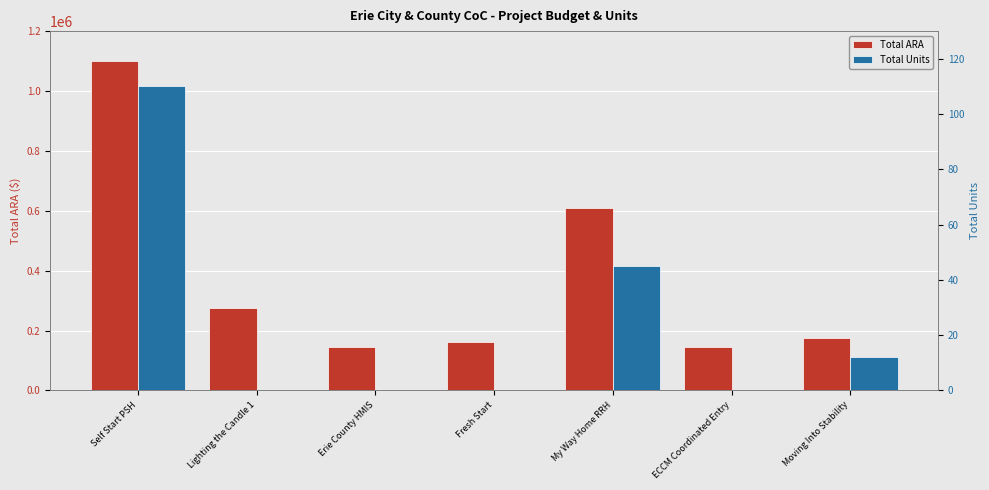

What is the label of the 5th bar from the right?

Erie County HMIS